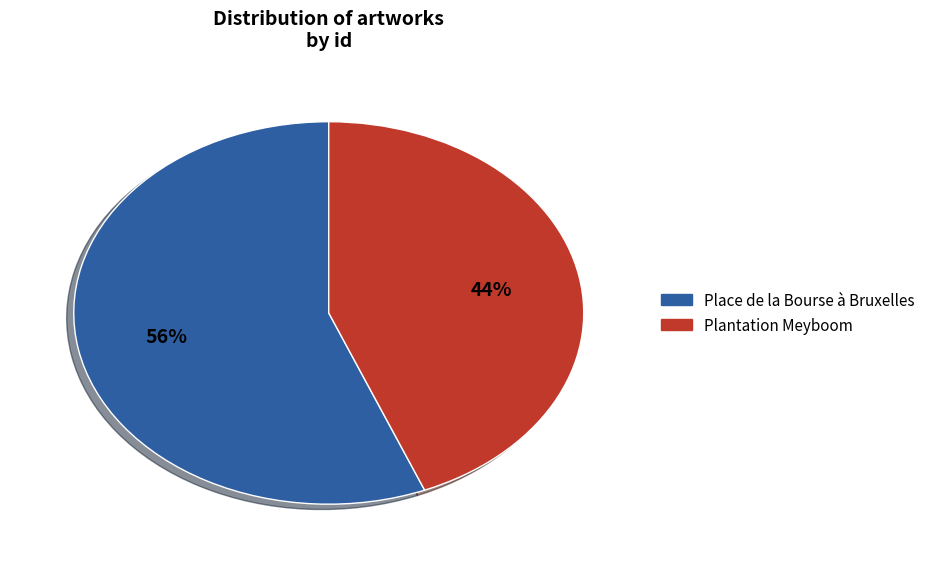

Rank the categories by value from lowest to highest.

Plantation Meyboom, Place de la Bourse à Bruxelles